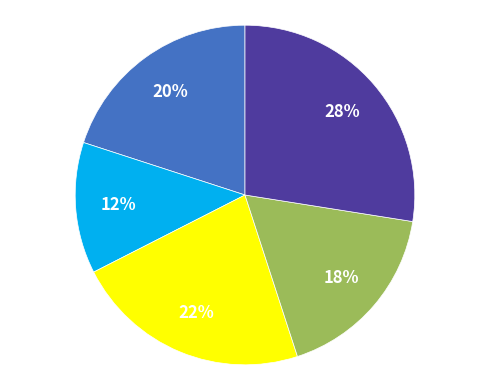

Is there a majority slice in this chart?

No